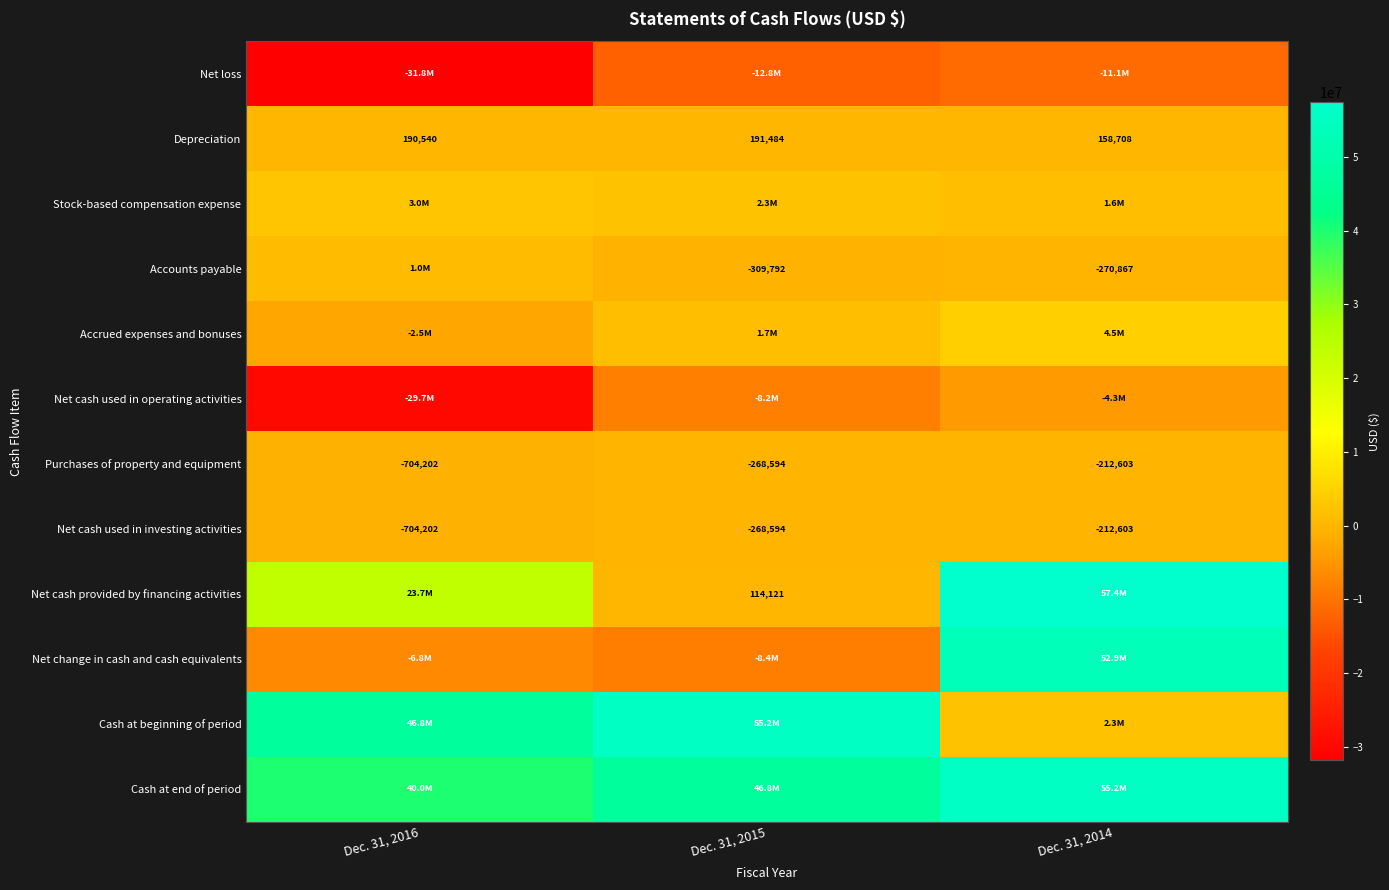

Which category has the lowest value in the Depreciation series?

Dec. 31, 2014